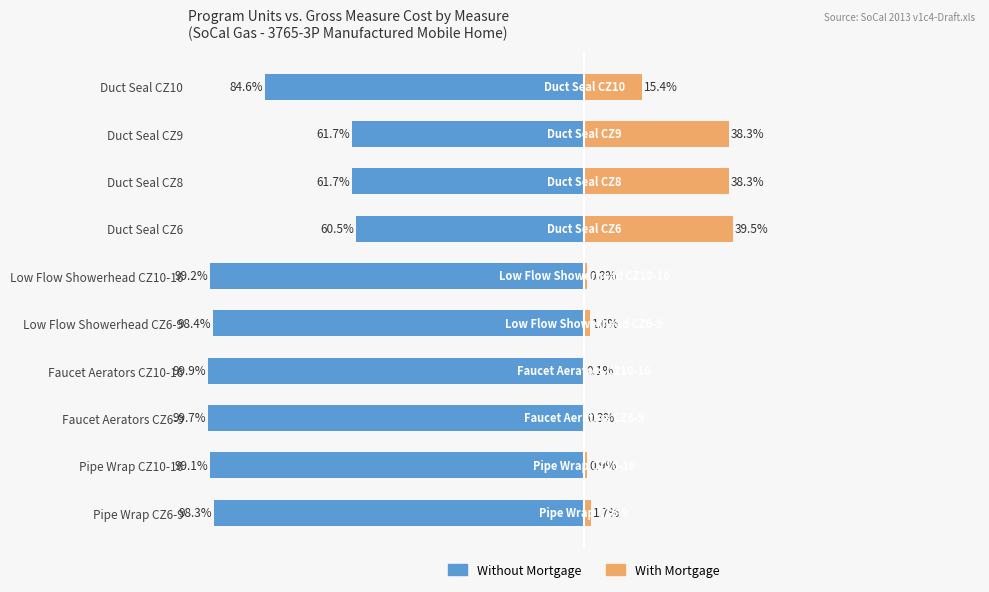

Rank the series at Faucet Aerators CZ10-16 from lowest to highest value.

Without Mortgage, With Mortgage